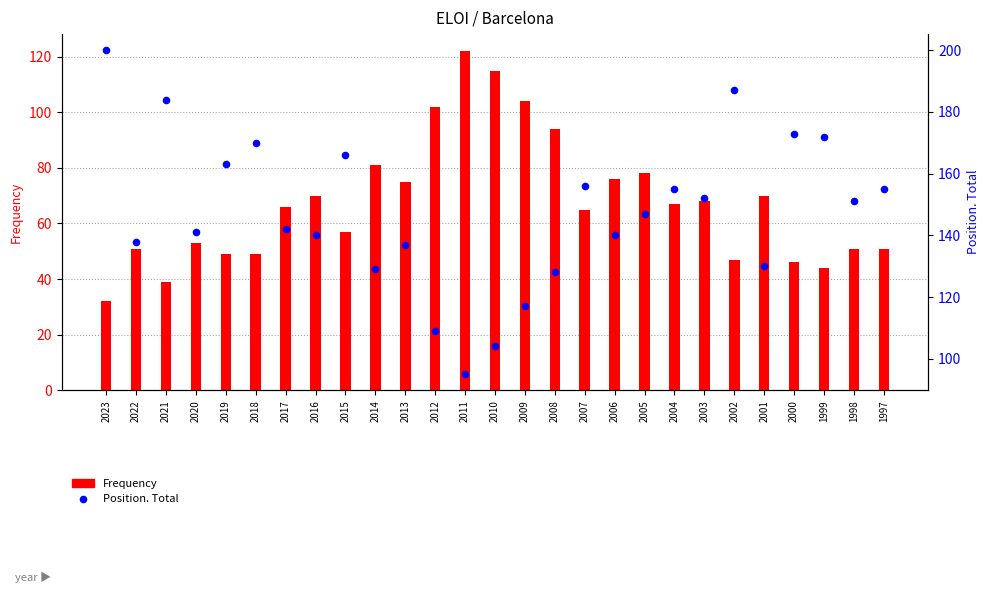

At how many categories does at least one series exceed 159?

8